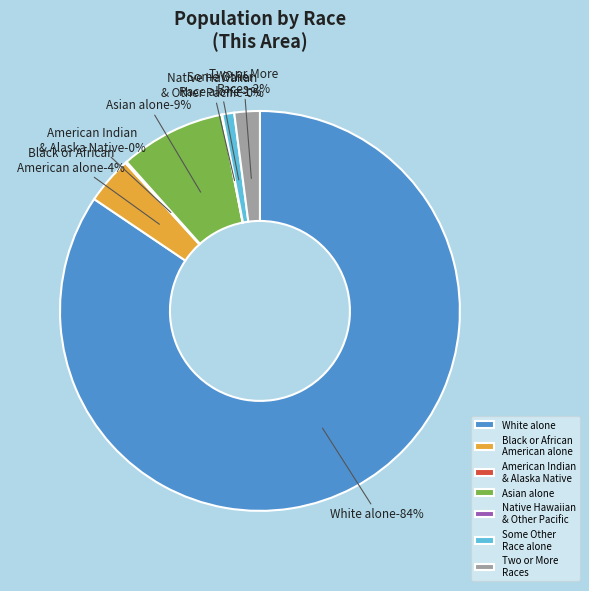

Rank the categories by value from highest to lowest.

White alone, Asian alone, Black or African American alone, Two or More Races, Some Other Race alone, American Indian and Alaska Native, Native Hawaiian and Other Pacific Islander